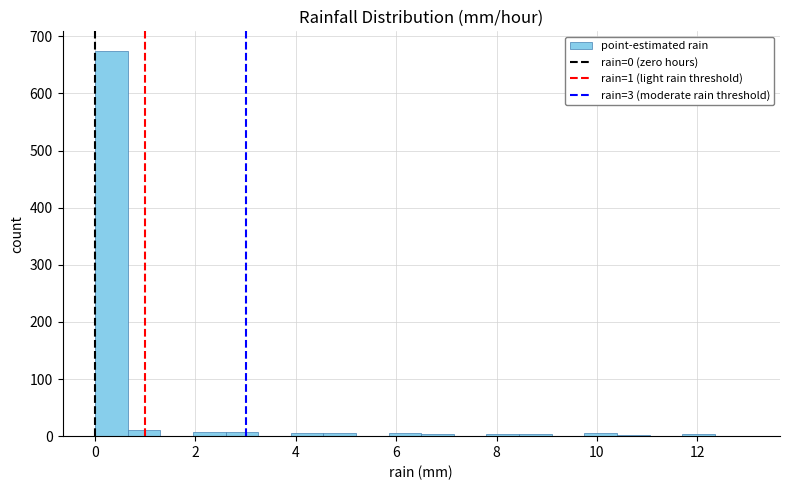

Read against the x-axis, roughly where is the centre of the tallest bar?

0.4